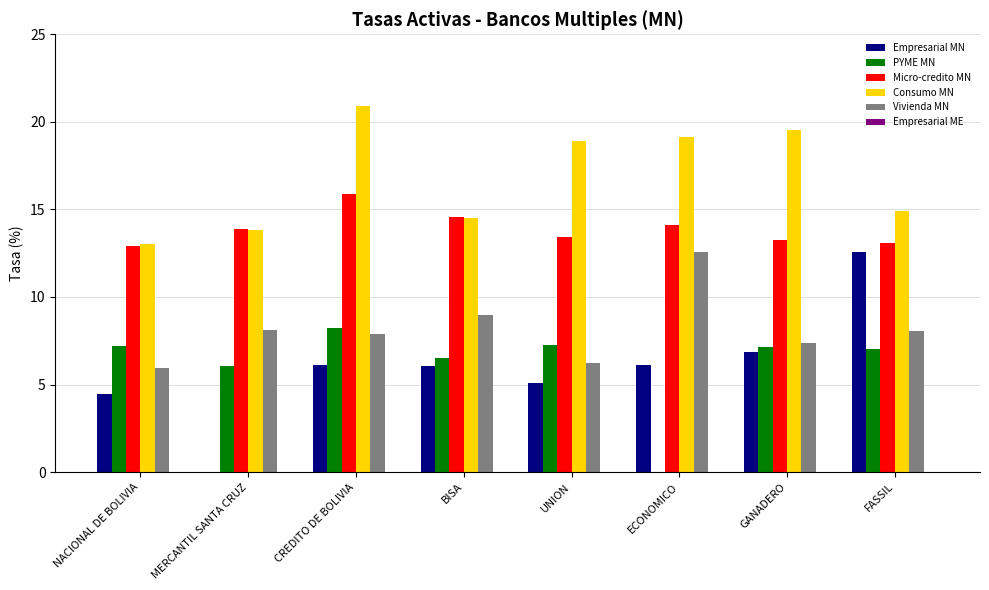

Which series has the widest spread of values?

Empresarial MN